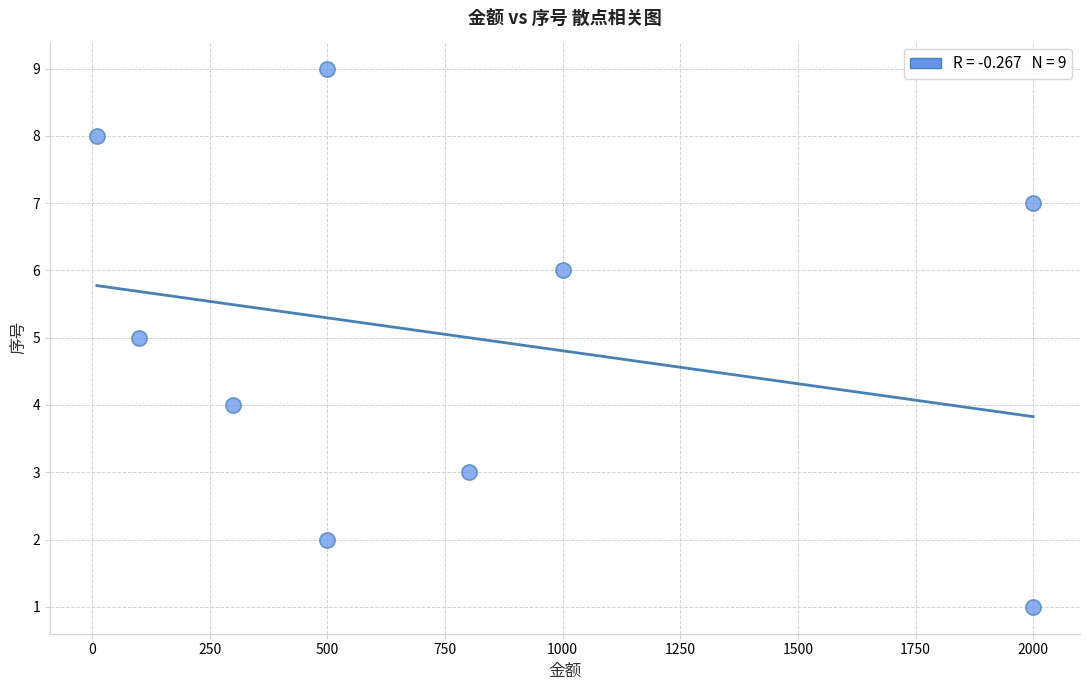

What is the average X value?

801